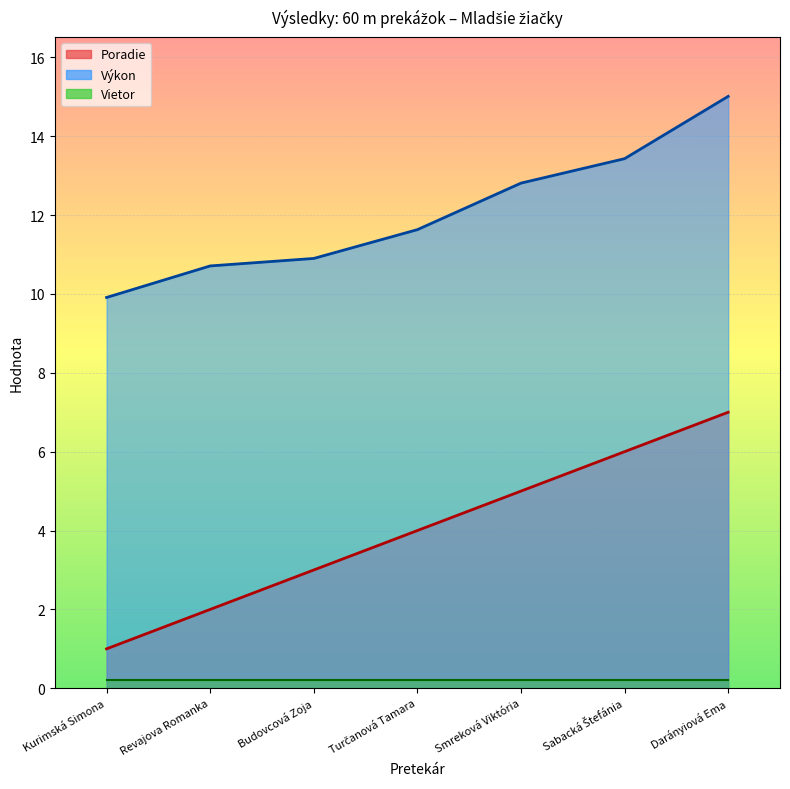

True or false: Poradie has a value of 2.5 at Turčanová Tamara.

False